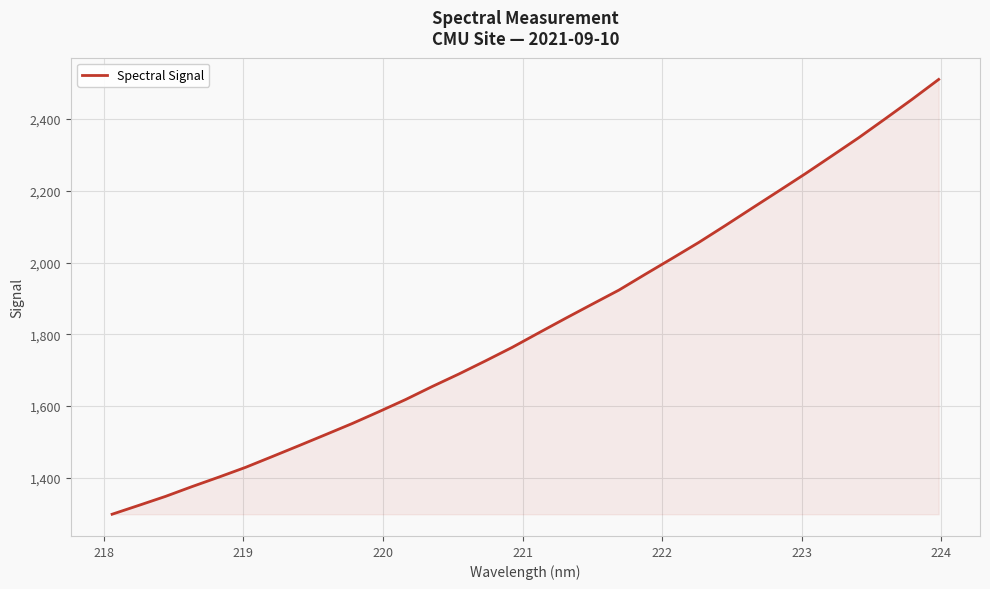

Reading left to right, extract all data points from this chart.

1298.2	1322.9	1348.0	1375.4	1401.8	1429.0	1459.0	1489.4	1520.2	1551.3	1584.3	1618.1	1654.5	1689.4	1726.1	1763.7	1804.4	1844.7	1884.1	1923.3	1968.0	2011.9	2056.4	2103.7	2151.9	2199.8	2248.1	2298.0	2348.3	2401.3	2455.1	2510.7